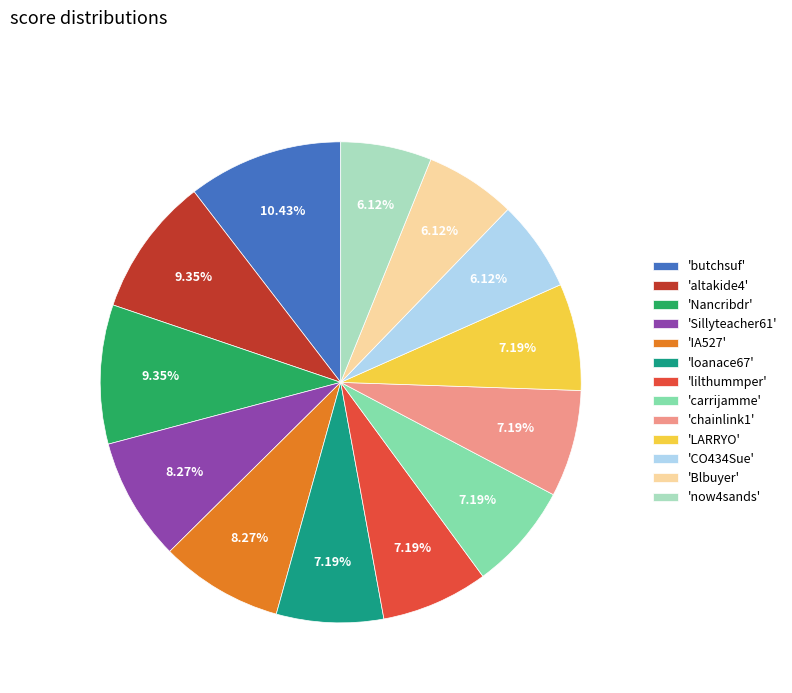

What is the largest slice in the pie chart?

'butchsuf'